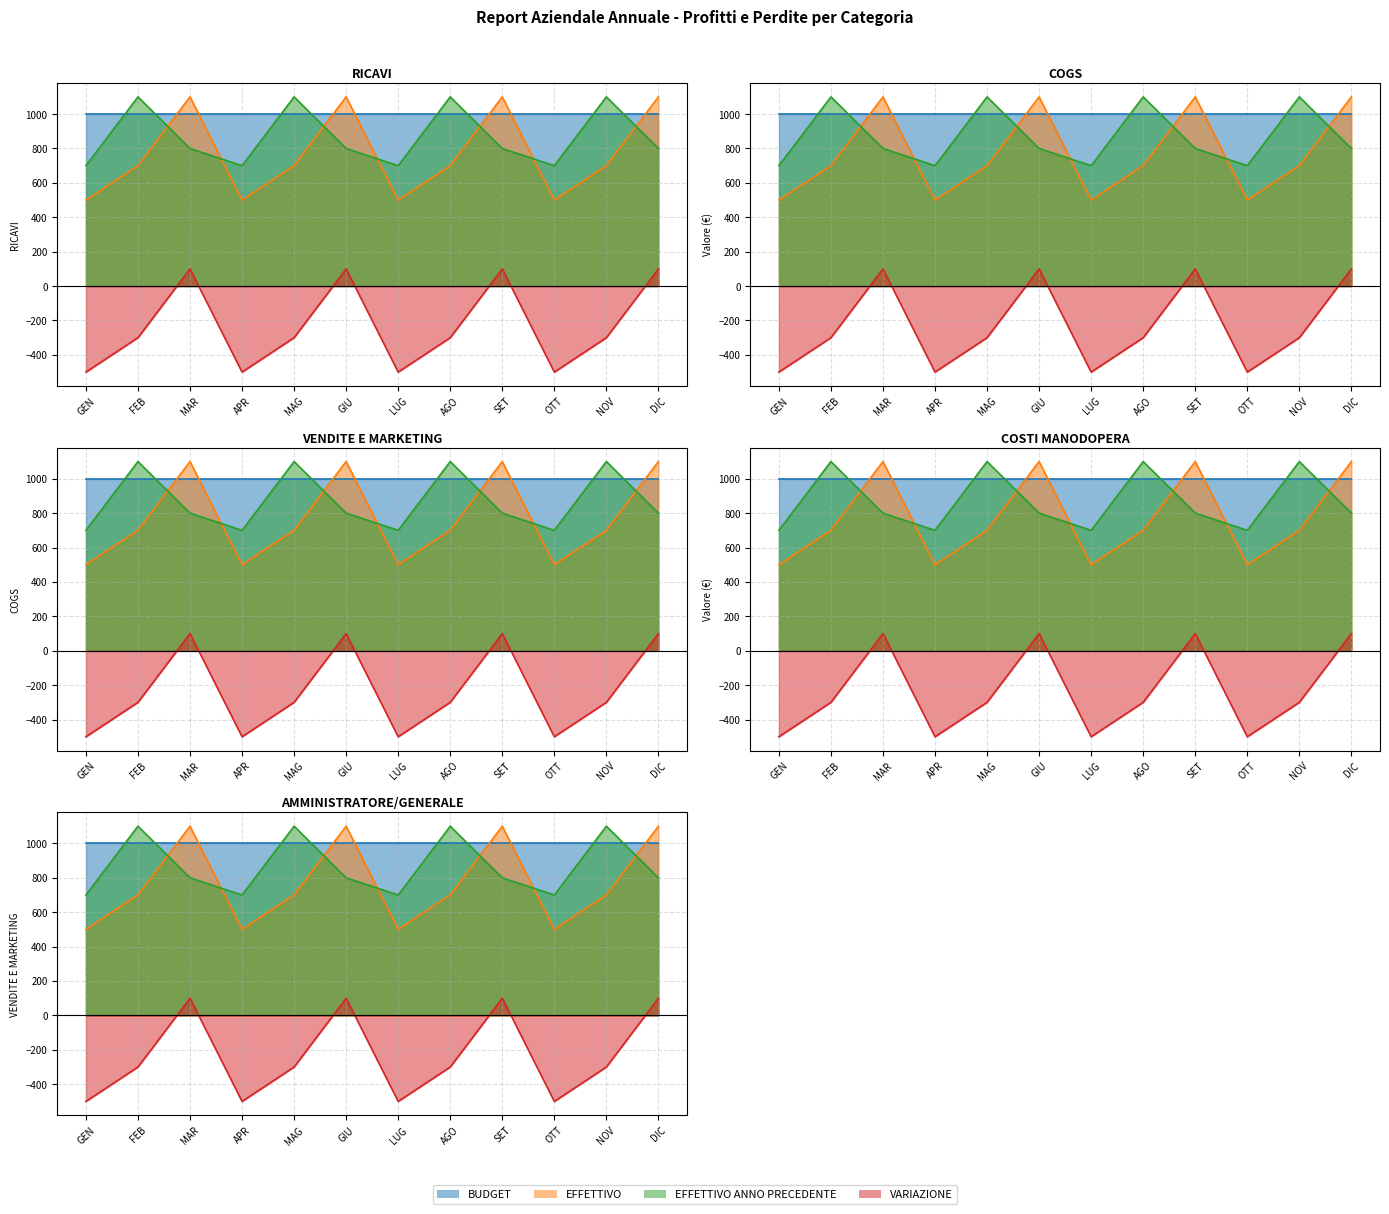

What is the label of the 4th point from the right?

SET